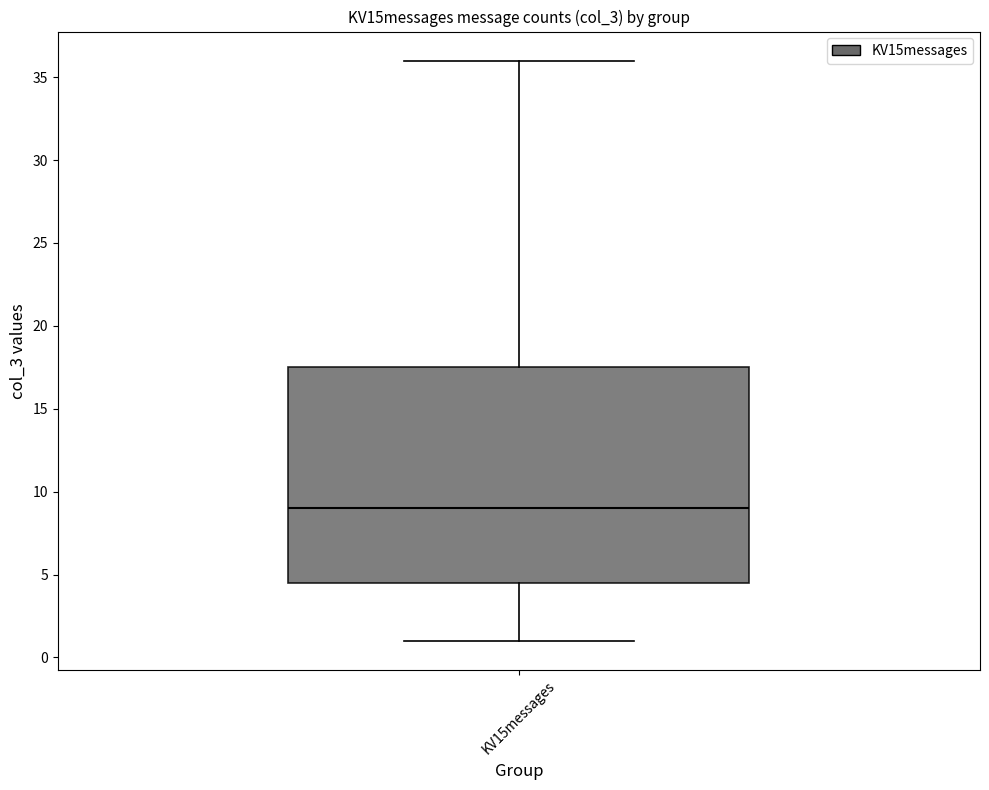

Read this box plot against the y-axis: the position of the median line, the range covered by the box, and the ends of both whiskers. The values are not printed on the chart, so give them approximately, as read against the axis.

median 9.0, box 4.5 to 17.5, whiskers 1.0 to 36.0